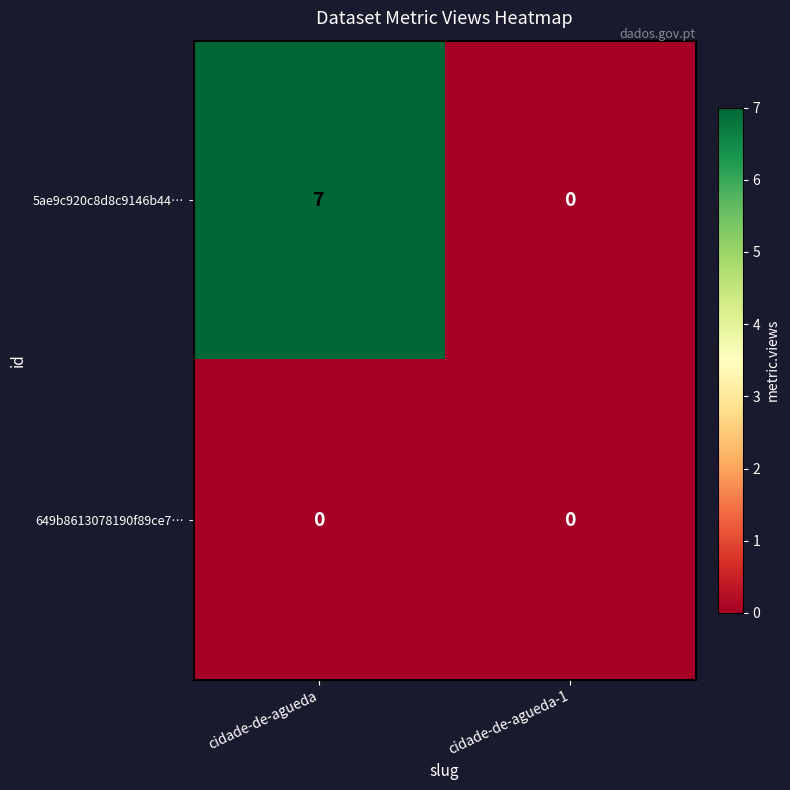

At which category is the sum across all series the highest?

cidade-de-agueda